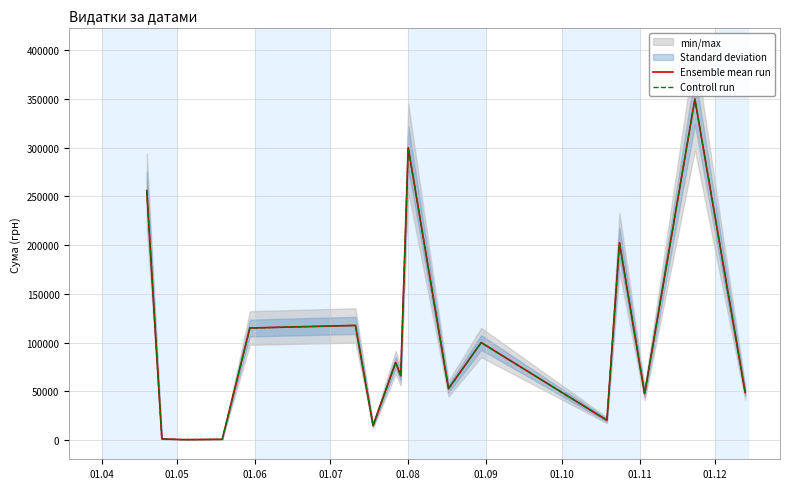

At how many categories does at least one series exceed 95216?

7